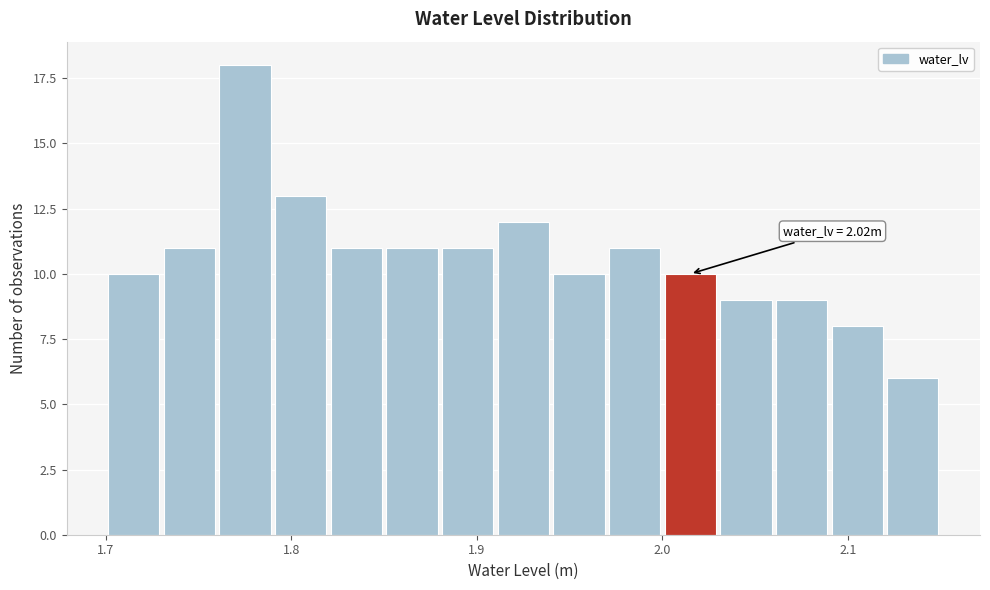

Around what value on the x-axis is the tallest bar? Give the approximate position of its centre, as read against the axis.

1.78